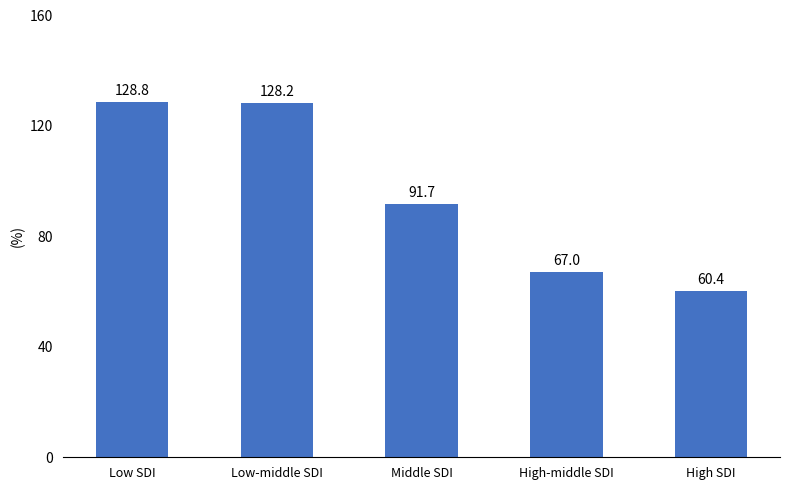

What is the smallest value displayed?

60.4